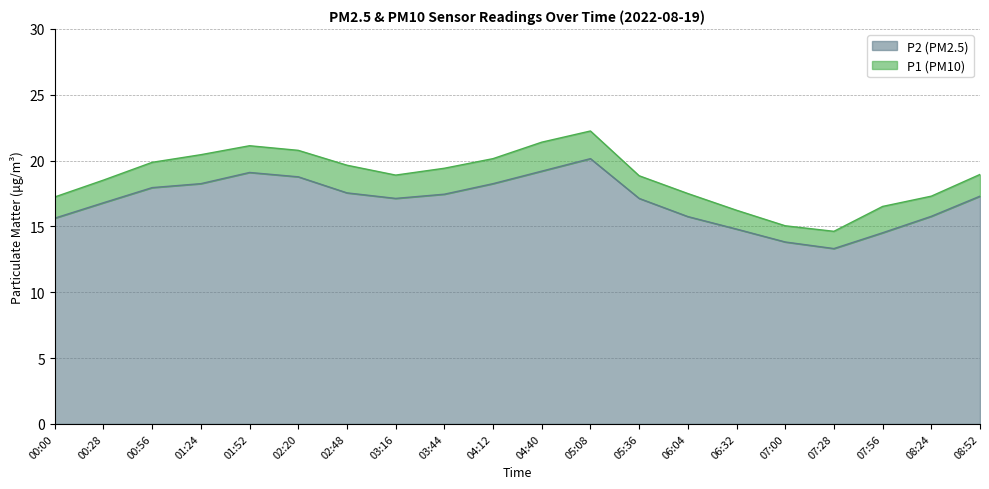

True or false: P1 has more than 2 interior local peaks.

False